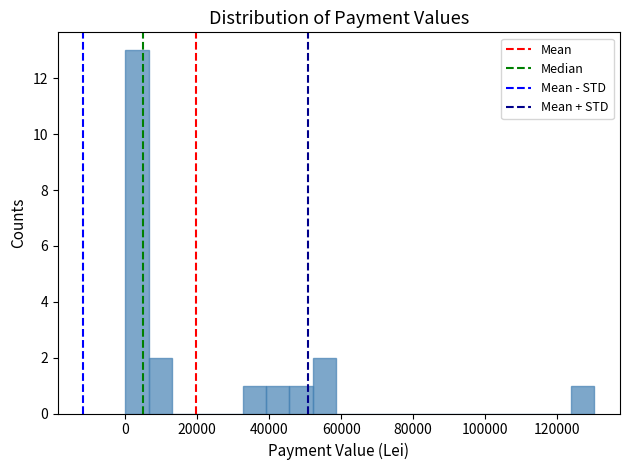

Read against the x-axis, roughly where is the centre of the tallest bar?

4000